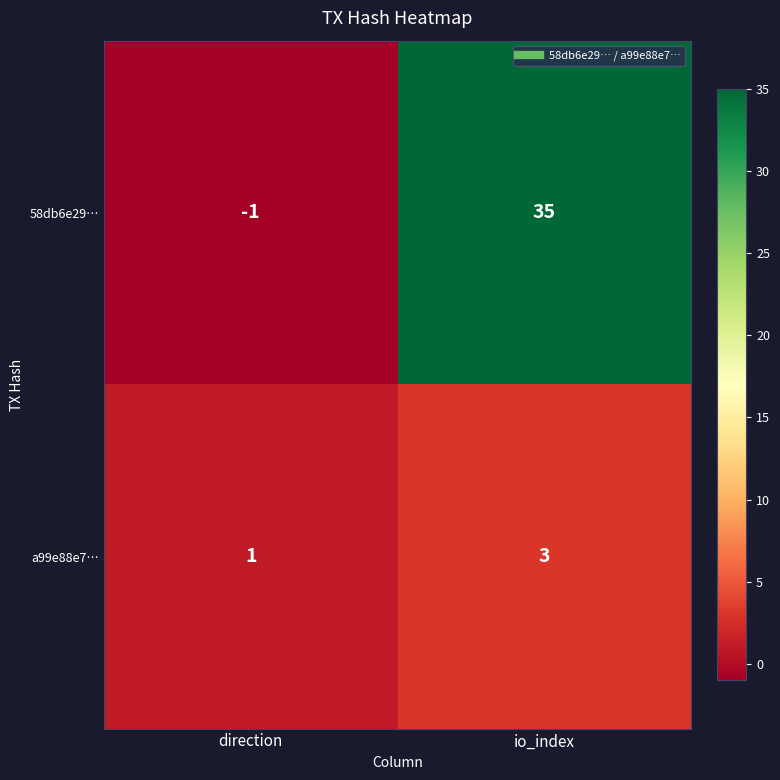

What is the minimum value shown in the chart?

-1